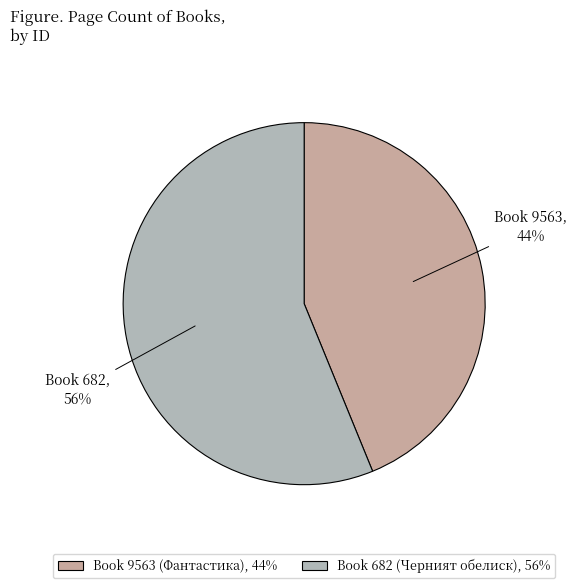

Count the number of slices in the pie.

2